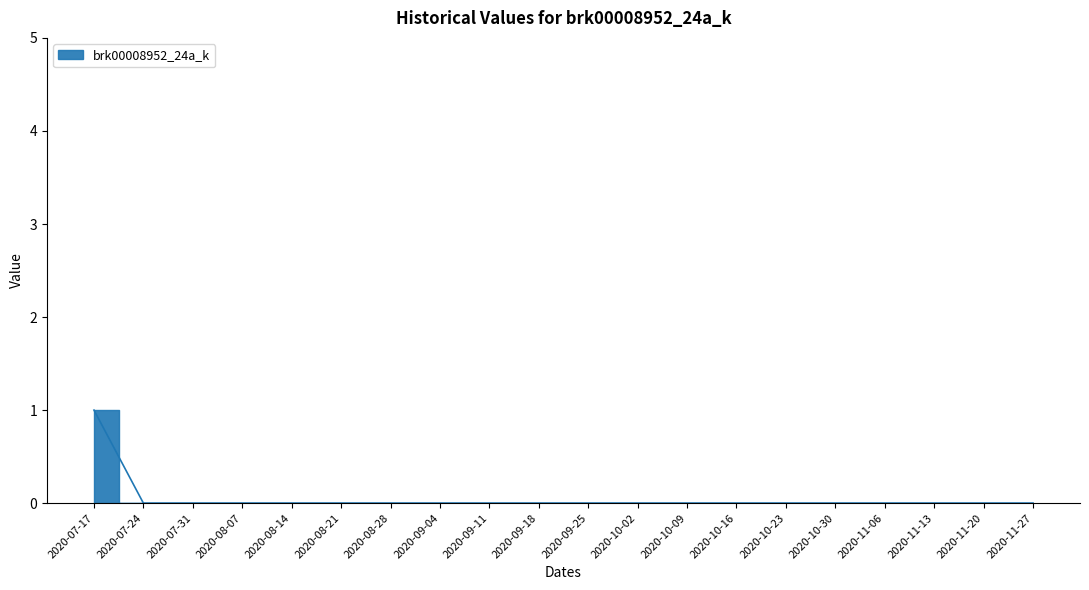

How many lines are shown in the chart?

1